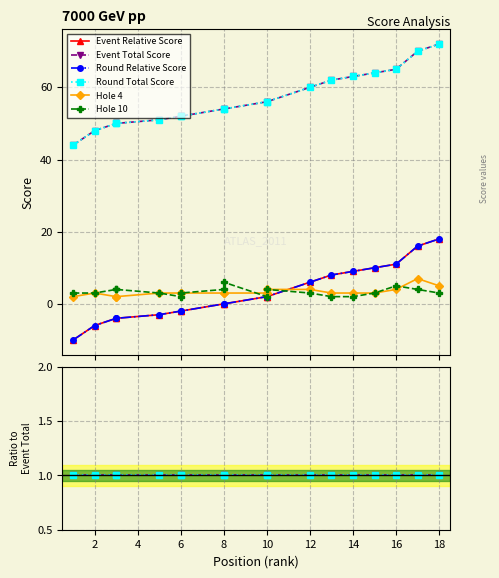

How many series are shown in this chart?

6